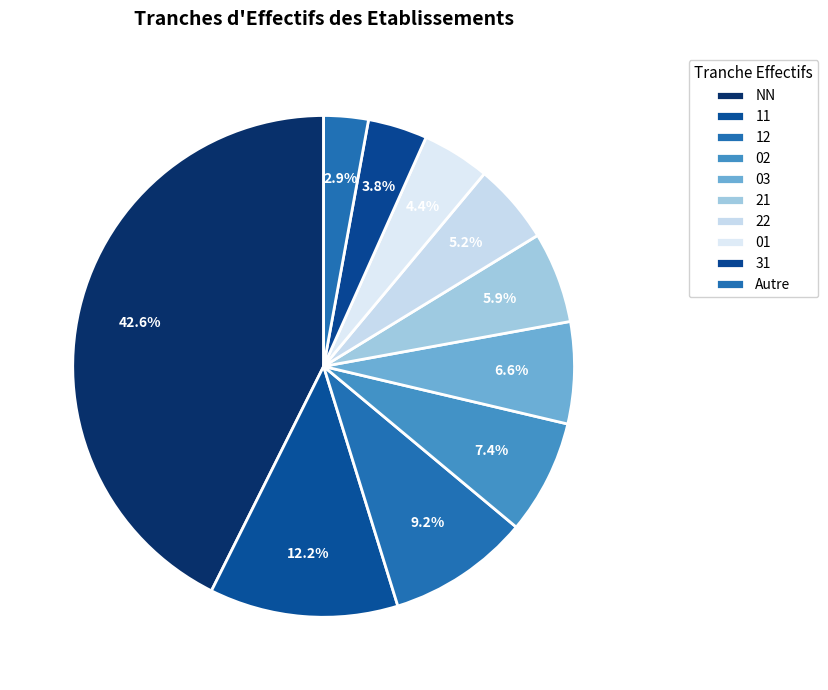

To the nearest percent, what is the difference between the largest and smallest slice percentages?

40%